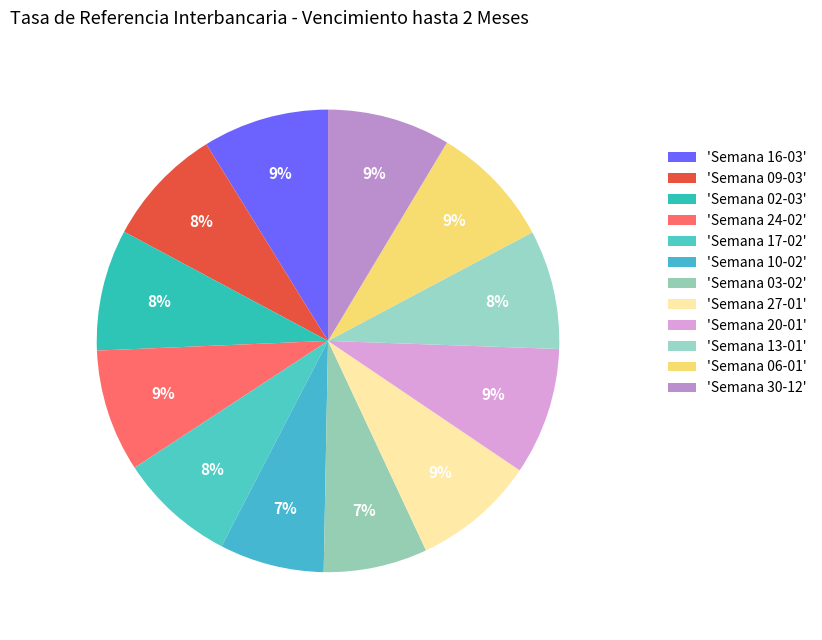

Count the number of slices in the pie.

12